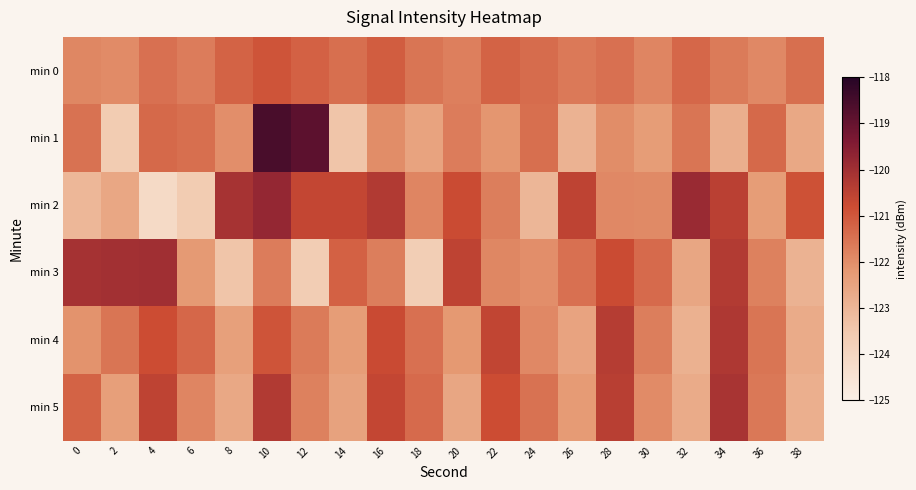

What is the total value across all series at 24?

-731.2